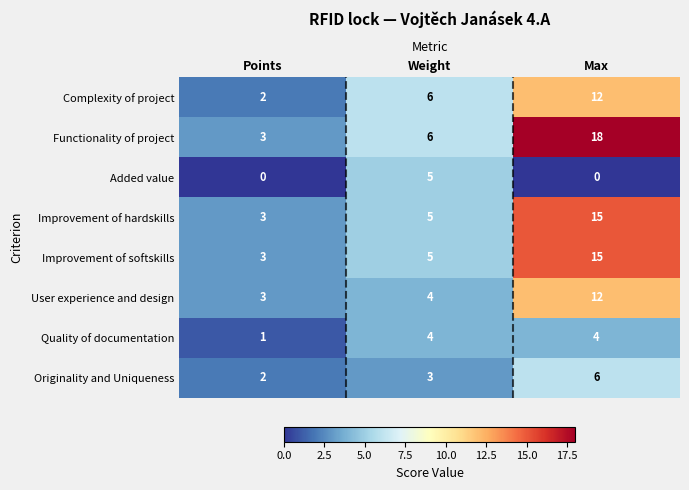

Which series has the largest total across all categories?

Functionality of project